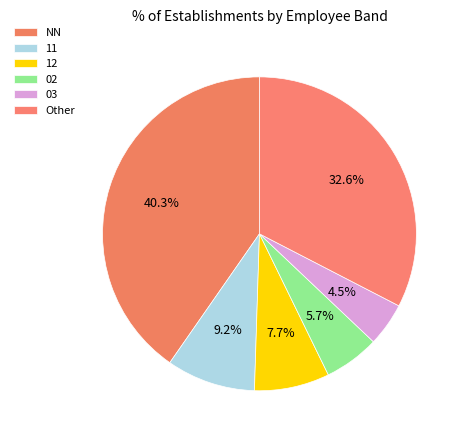

Approximately how many times larger is the value at 12 compared to NN?

0.2